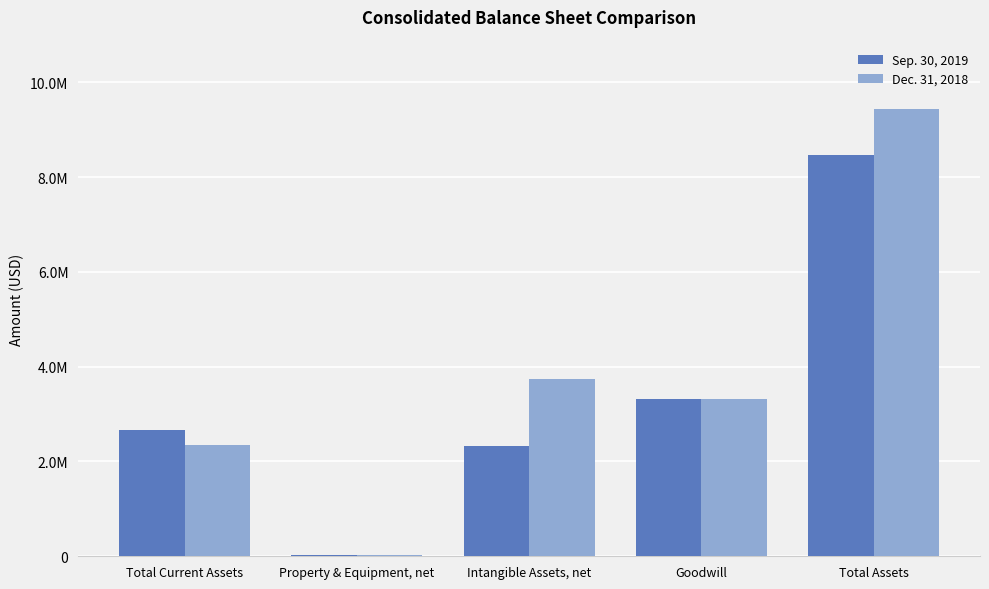

Between Total Current Assets and Total Assets, which series saw the biggest shift?

Dec. 31, 2018